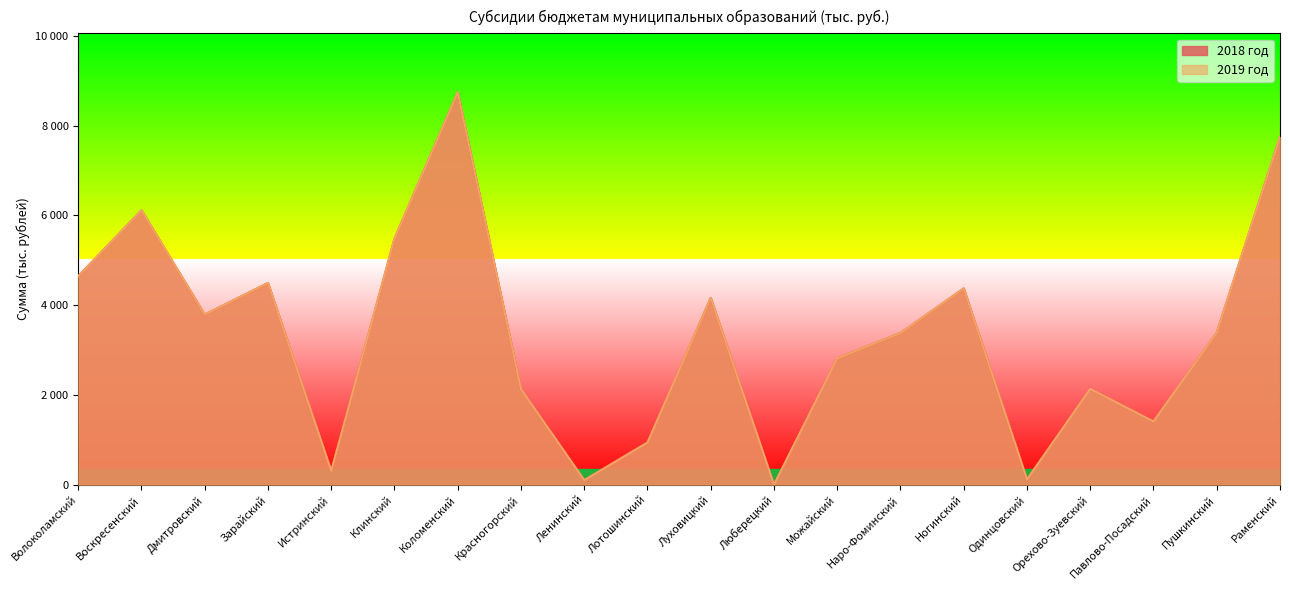

How many distinct data groups are displayed?

2